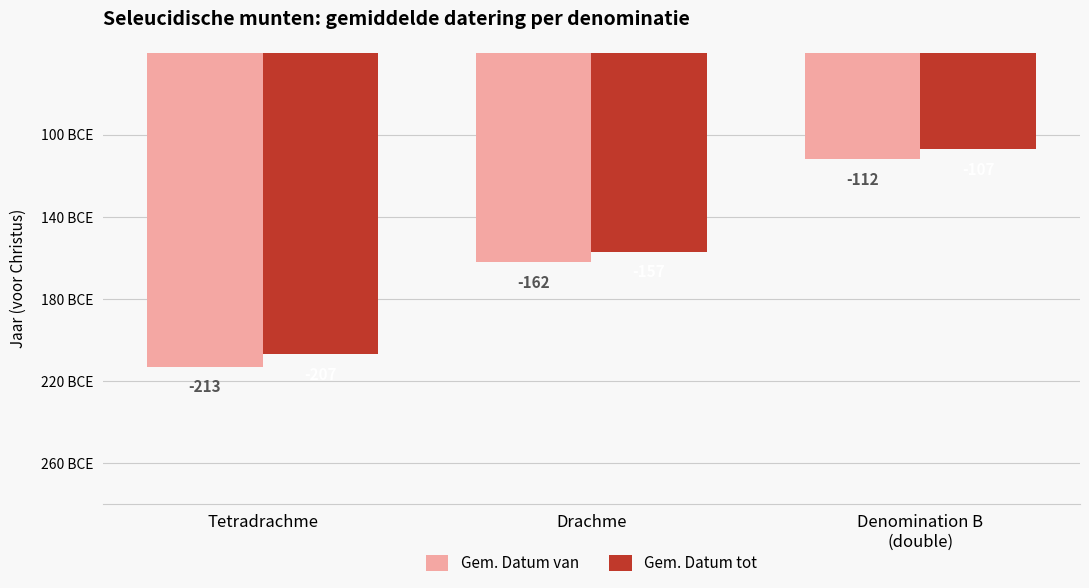

Is the value of Gem. Datum tot at Denomination B
(double) greater than the value of Gem. Datum van at Tetradrachme?

Yes